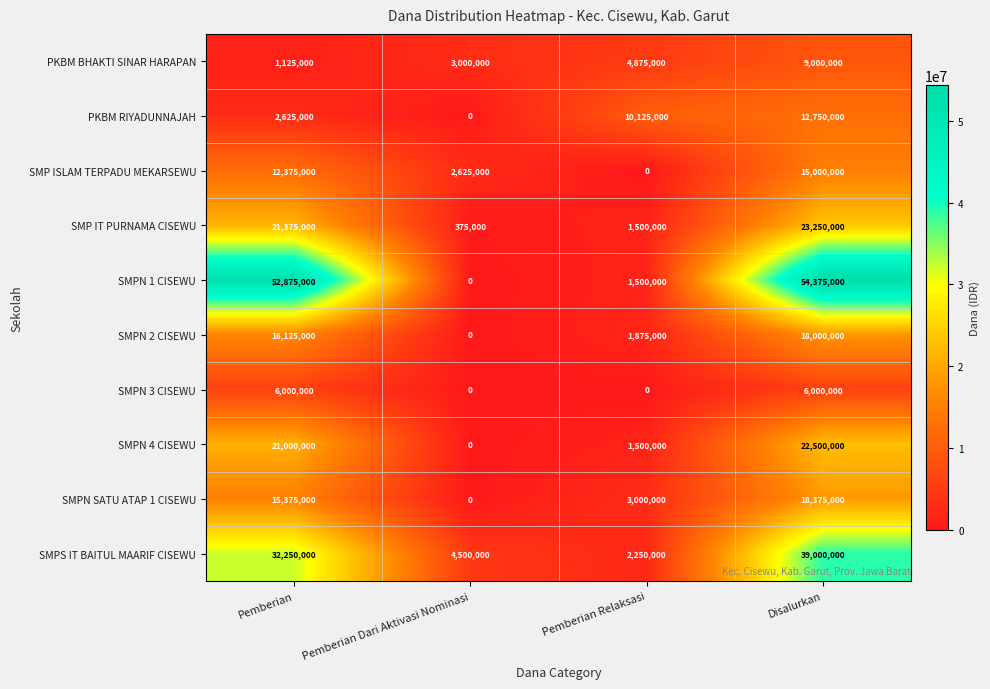

Which series changed the most between Pemberian and Disalurkan?

PKBM RIYADUNNAJAH